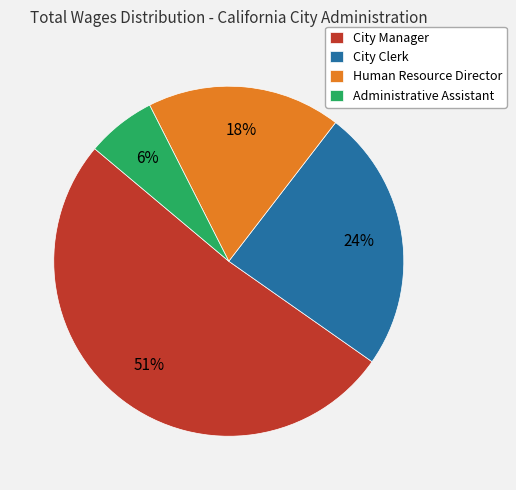

To the nearest percent, what is the combined percentage of City Clerk and Human Resource Director?

42%